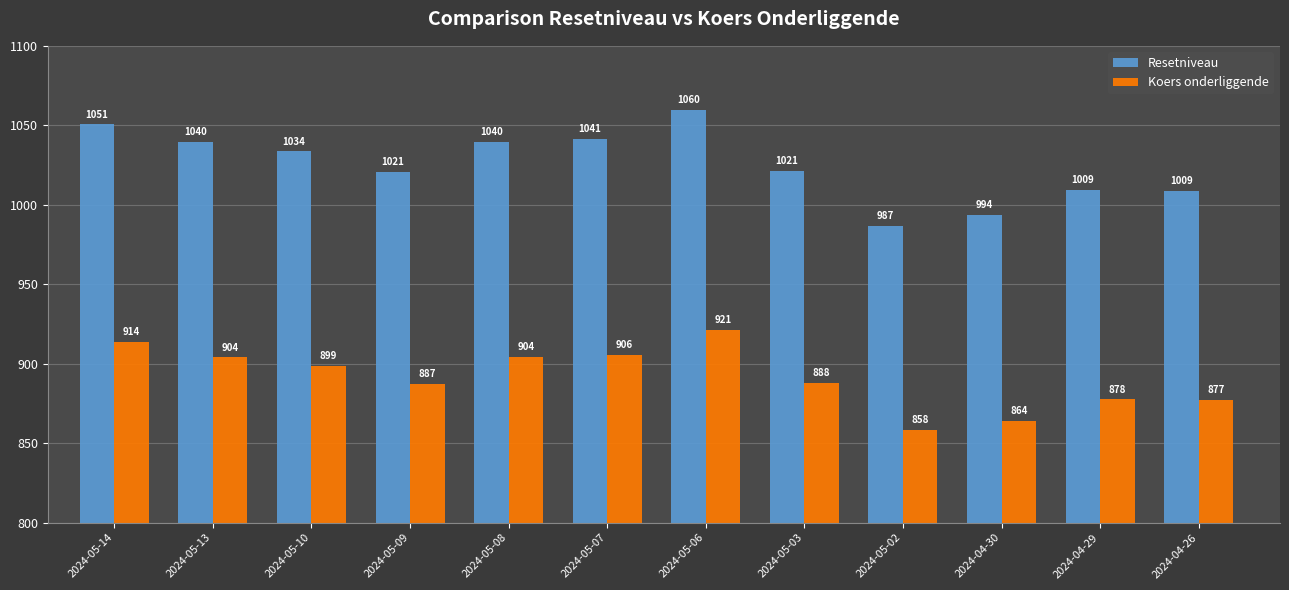

True or false: Koers onderliggende has a value of 221.3 at 2024-05-09.

False